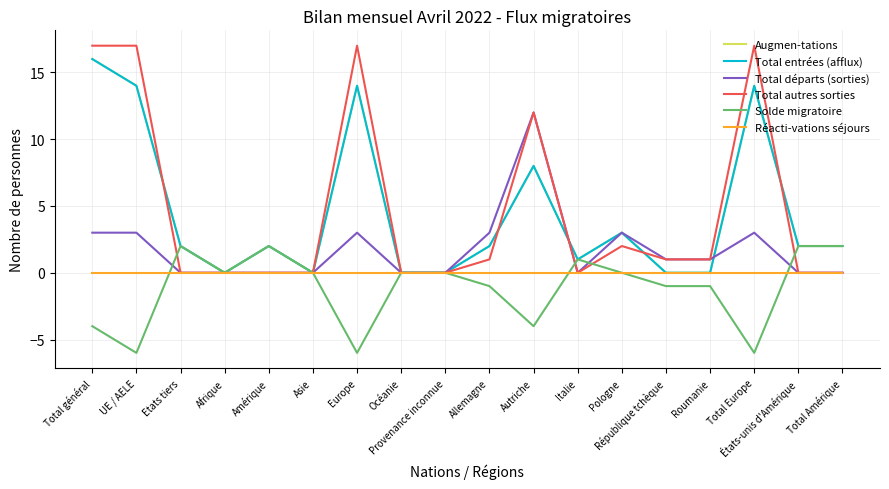

The Total départs (sorties) series shows -7 at Provenance inconnue. True or false?

False